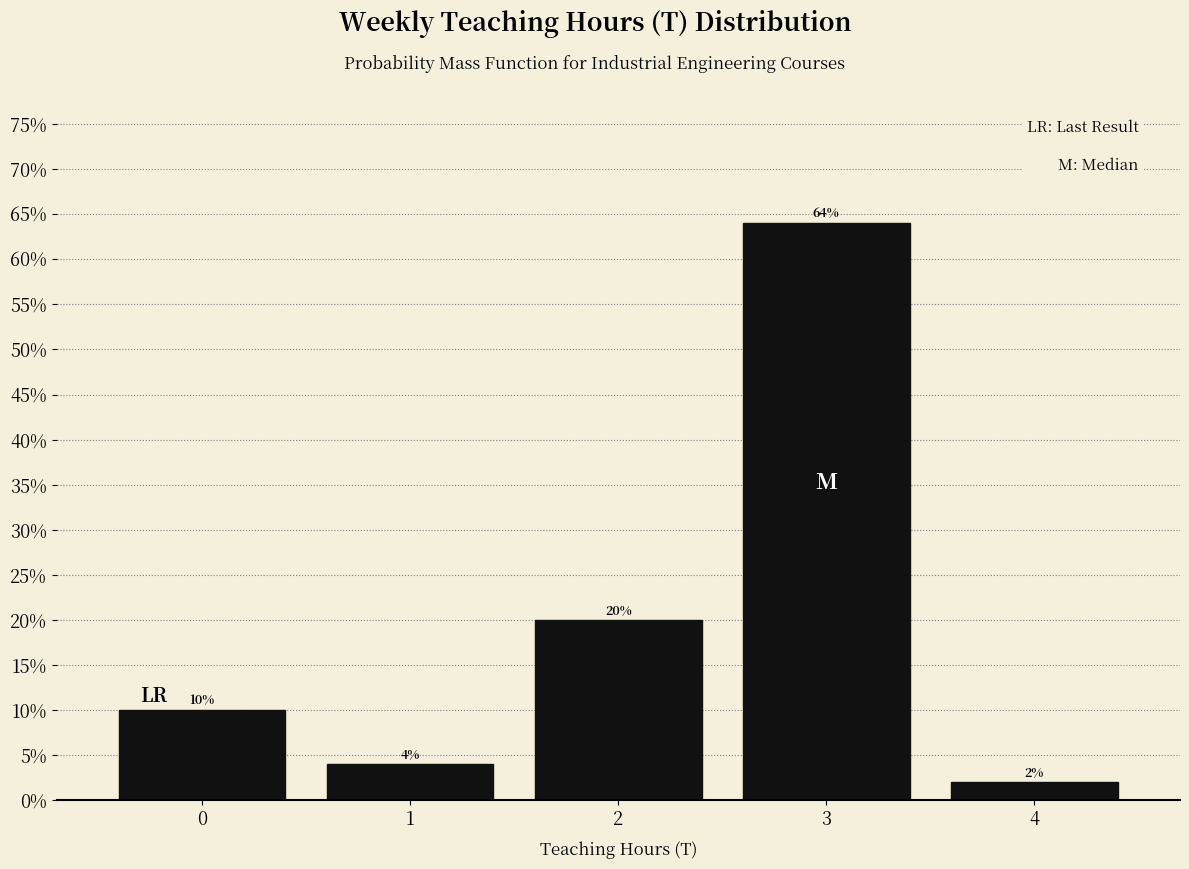

Reading right to left, list all the values displayed in this chart.

4=2	3=64	2=20	1=4	0=10